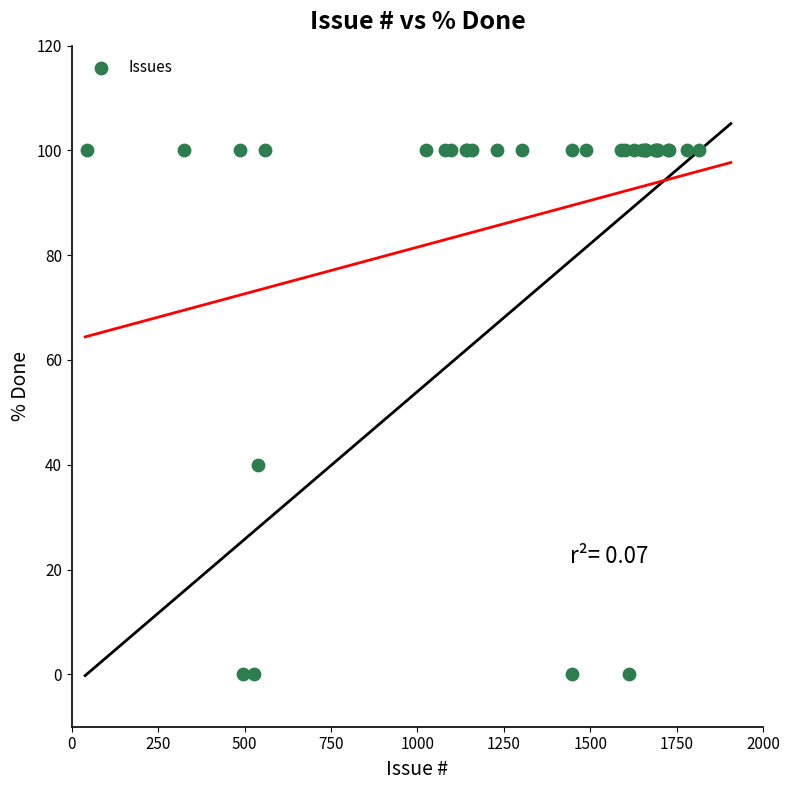

What Y value in the scatter plot is closest to 50?

40